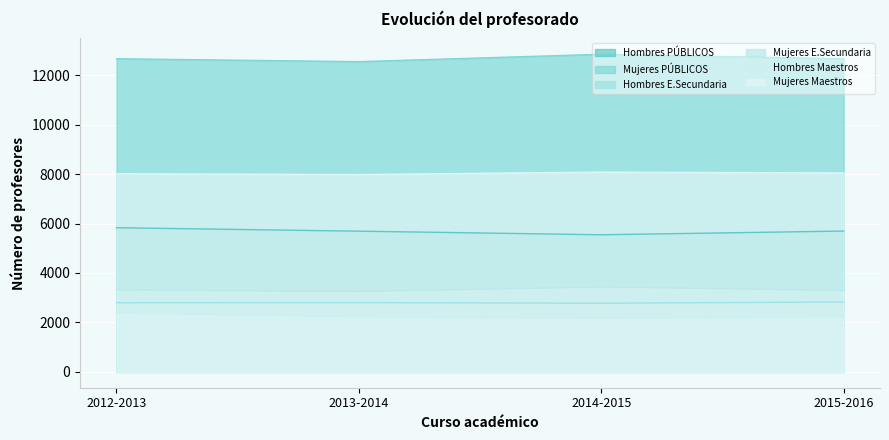

In Hombres E.Secundaria, how many points are lower than both neighbors (excluding endpoints)?

1